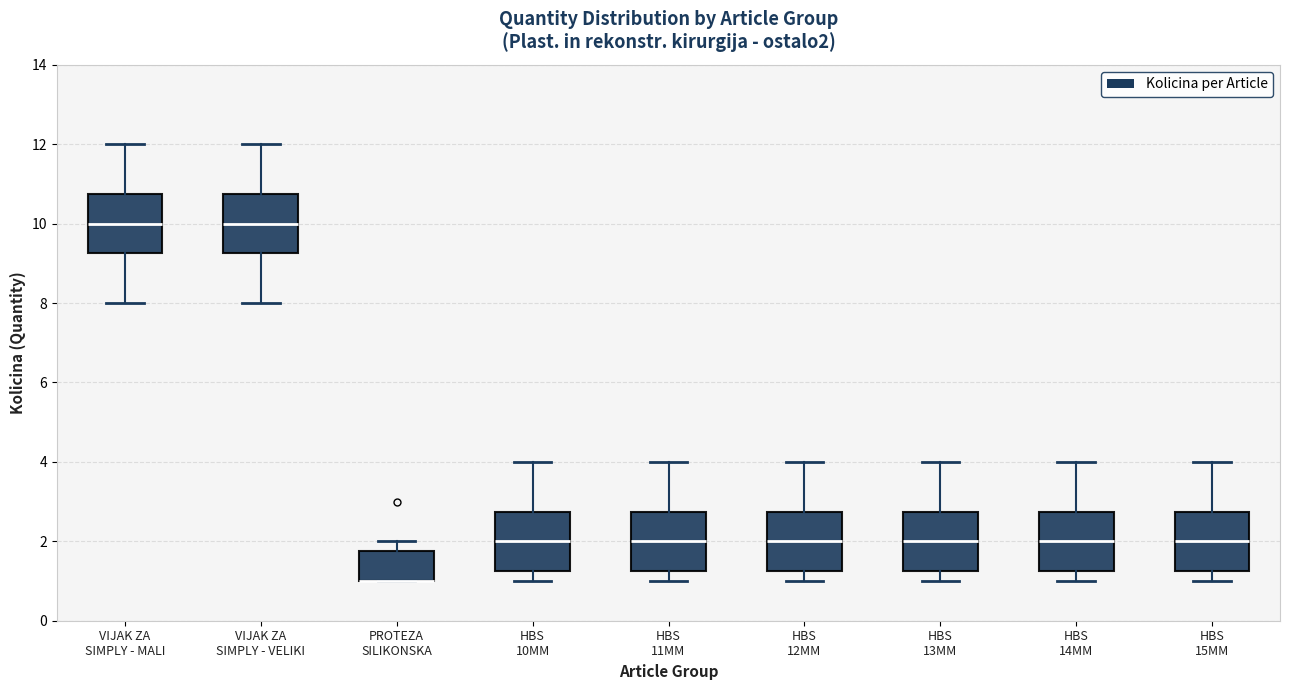

Where is the upper edge of the box for PROTEZA SILIKONSKA on the y-axis? The values are not printed on the chart, so give them approximately, as read against the axis.

1.8